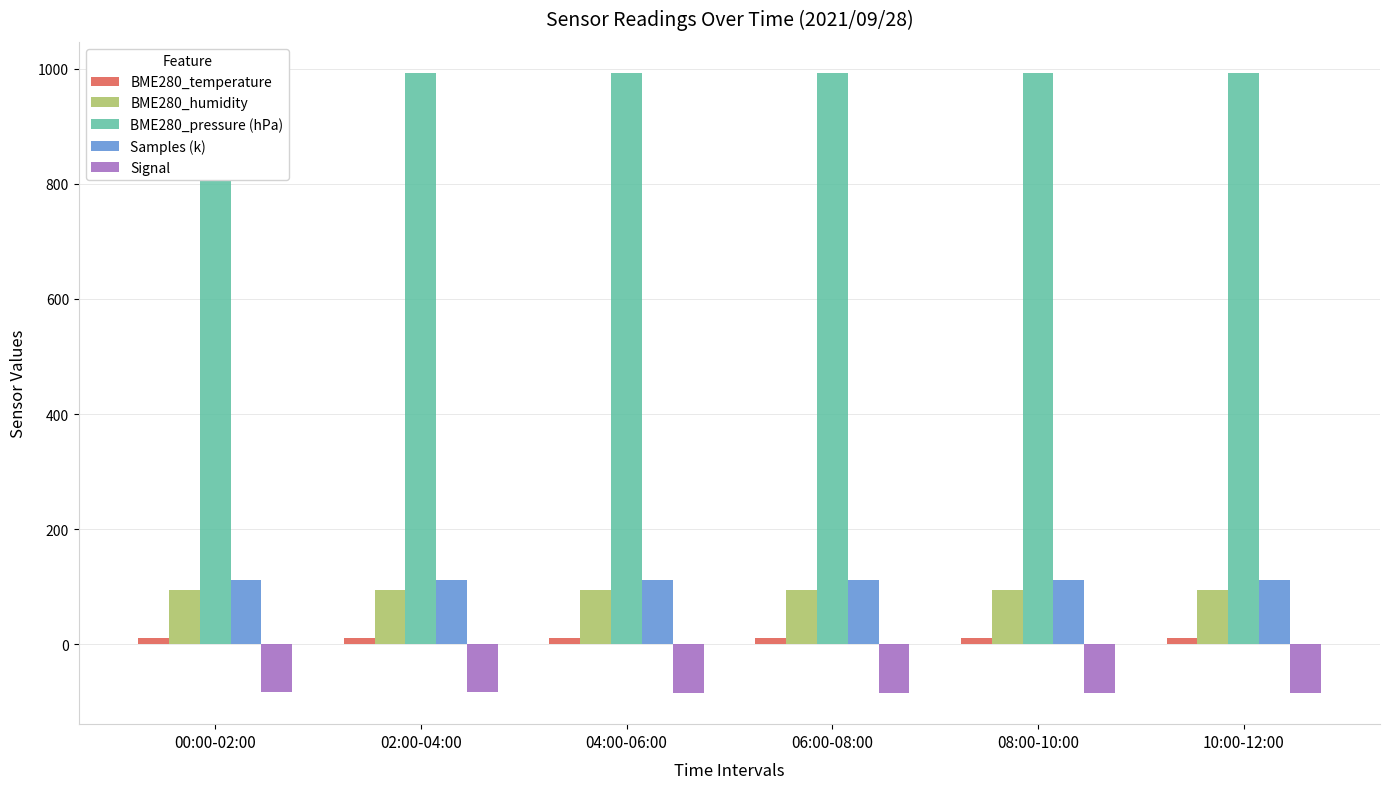

Is it true that BME280_pressure (hPa) equals 992.4 at 04:00-06:00?

True